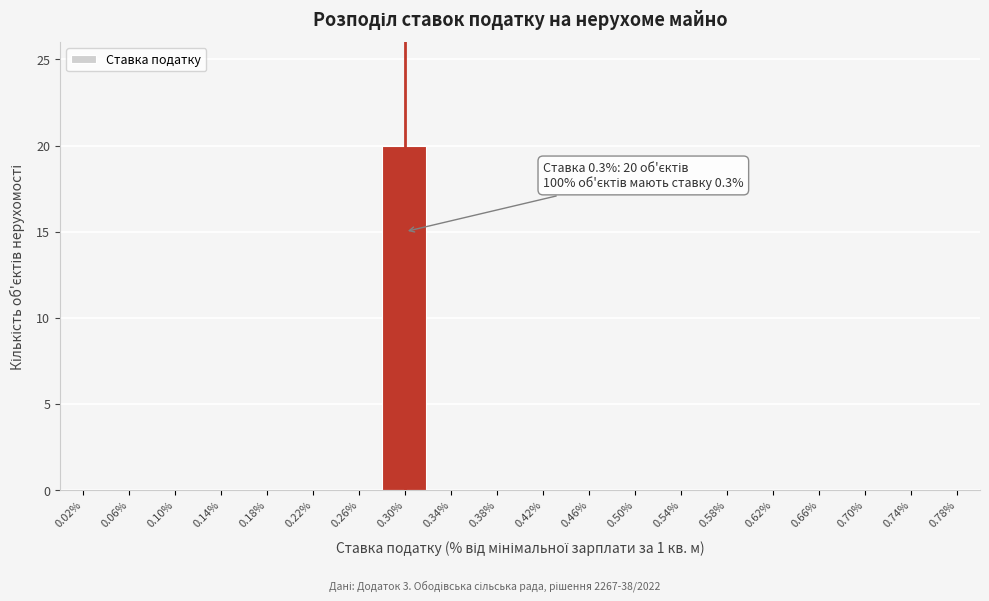

Which range on the x-axis has the tallest bar?

0.28 to 0.32